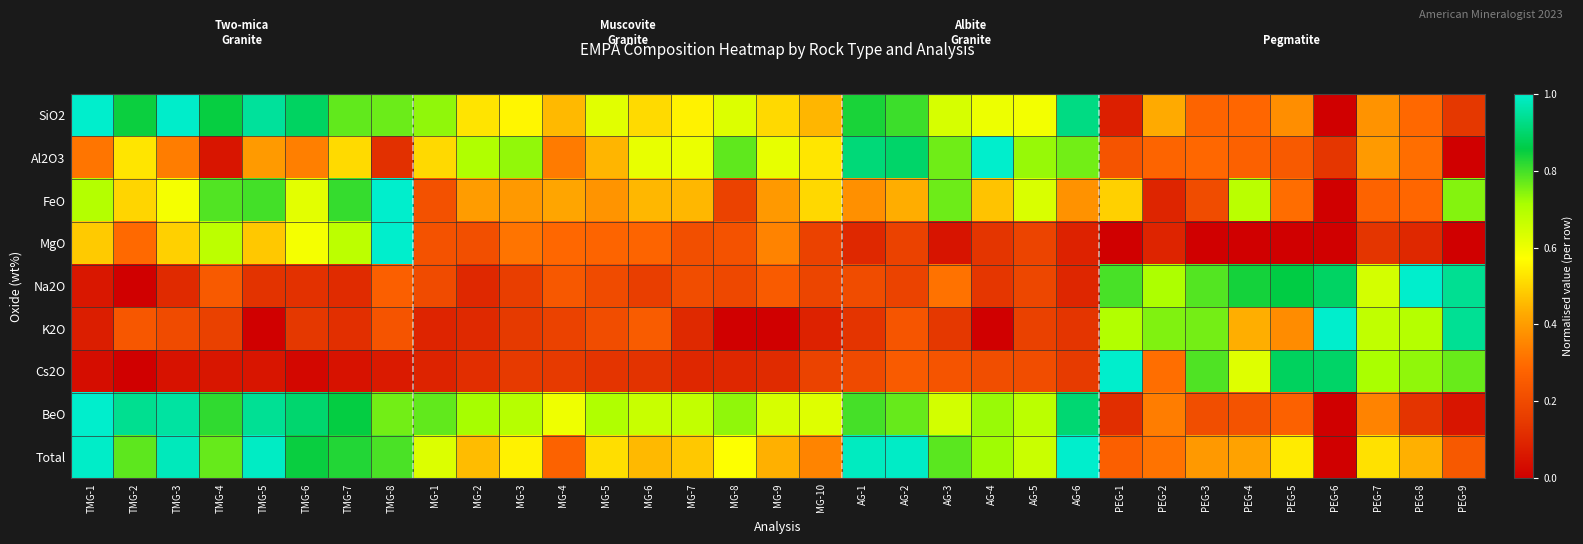

At AG-4, list the series in order from largest to smallest.

Al2O3, BeO, Total, SiO2, FeO, Cs2O, Na2O, MgO, K2O